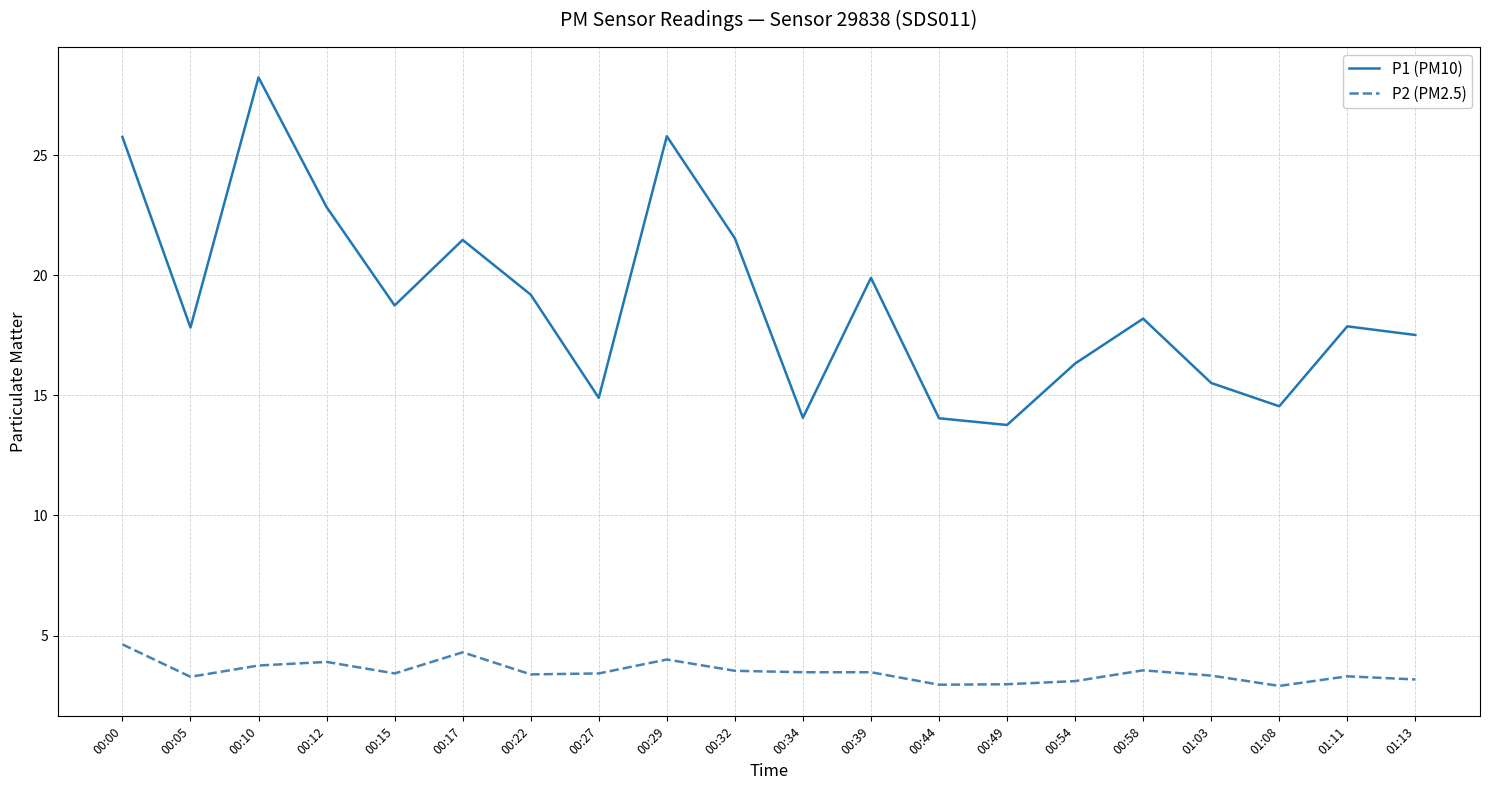

What is the difference between the highest and lowest values at 01:03?

12.2